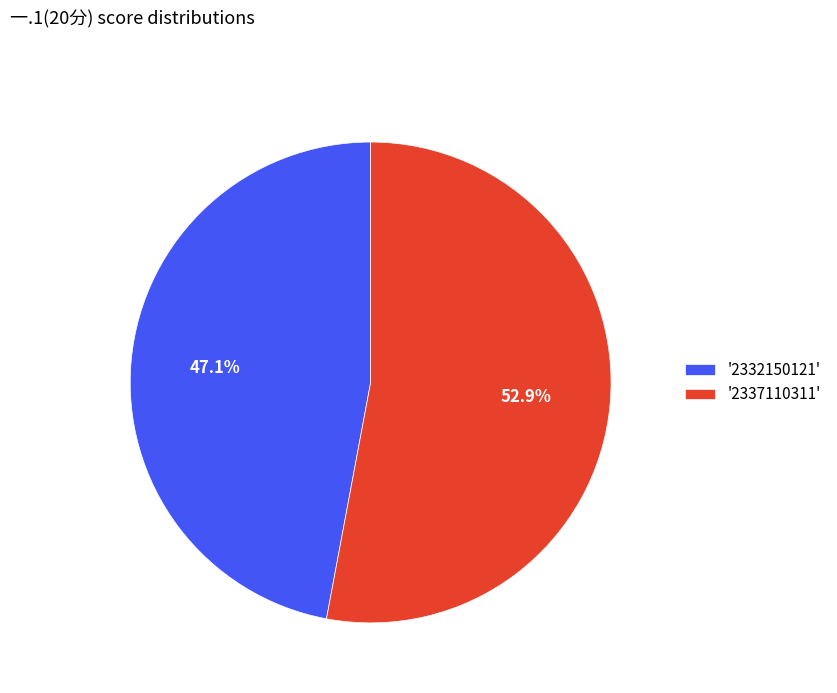

Approximately how many times larger is the value at '2332150121' compared to '2337110311'?

0.9